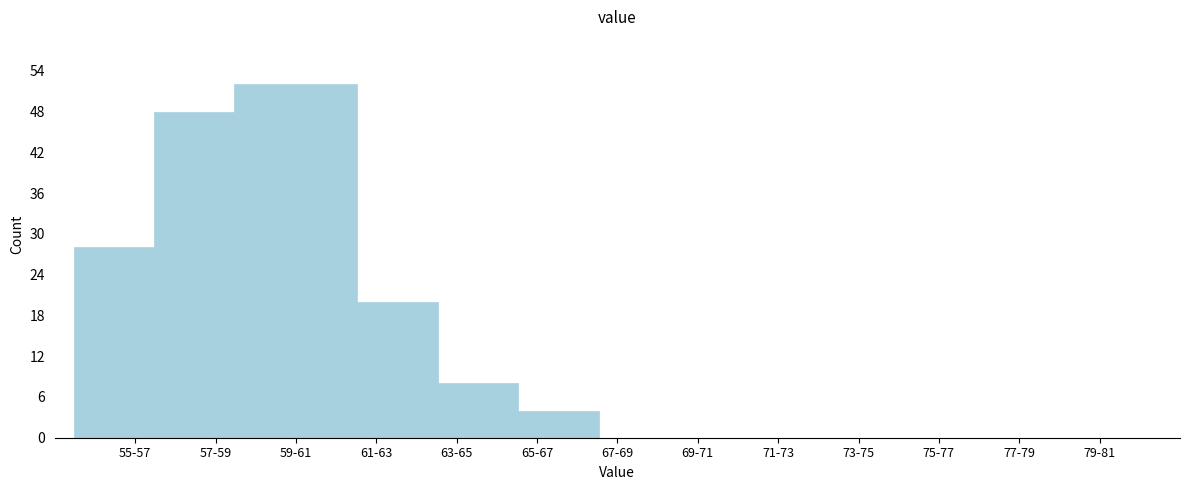

Reading left to right, what are all the values shown in this chart?

55-57=28	57-59=48	59-61=52	61-63=20	63-65=8	65-67=4	67-69=0	69-71=0	71-73=0	73-75=0	75-77=0	77-79=0	79-81=0